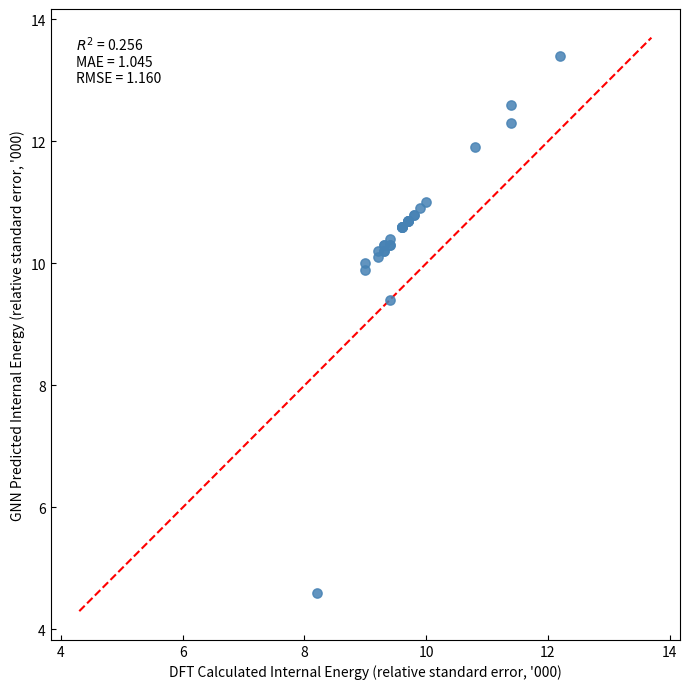

What Y value in the scatter plot is closest to 9?

9.4